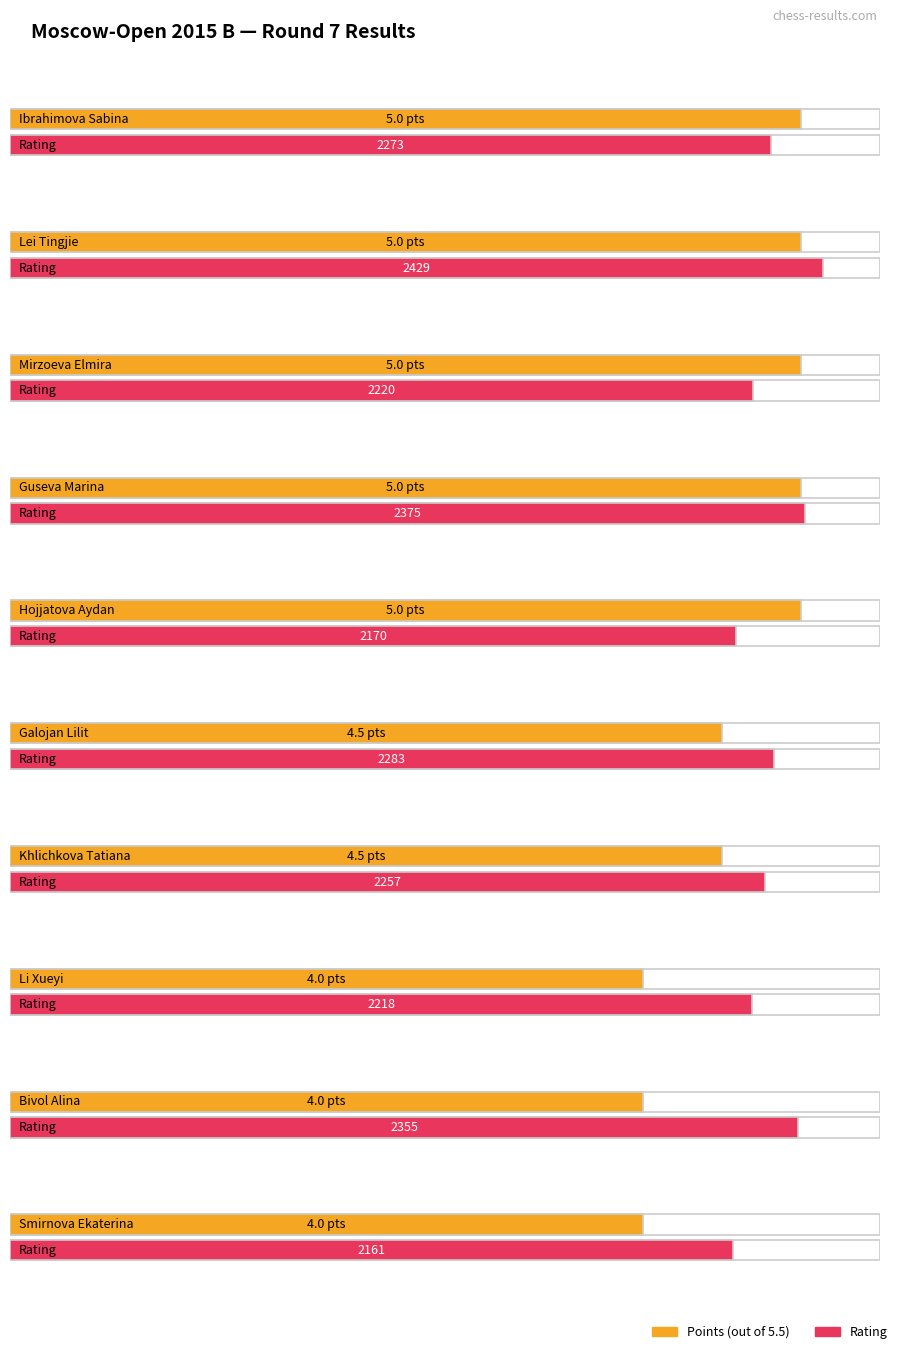

What is the approximate value of Points at Lei Tingjie?

5.0